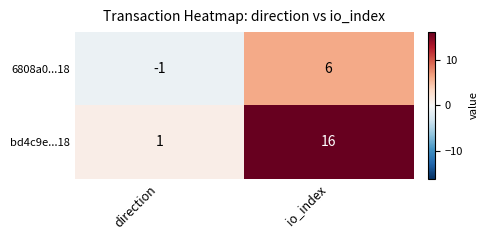

At direction, list the series in order from smallest to largest.

6808a0...18, bd4c9e...18